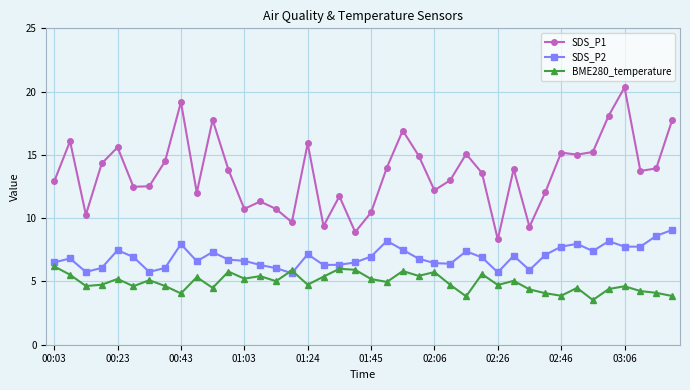

In SDS_P1, how many points are higher than both neighbors (excluding endpoints)?

12